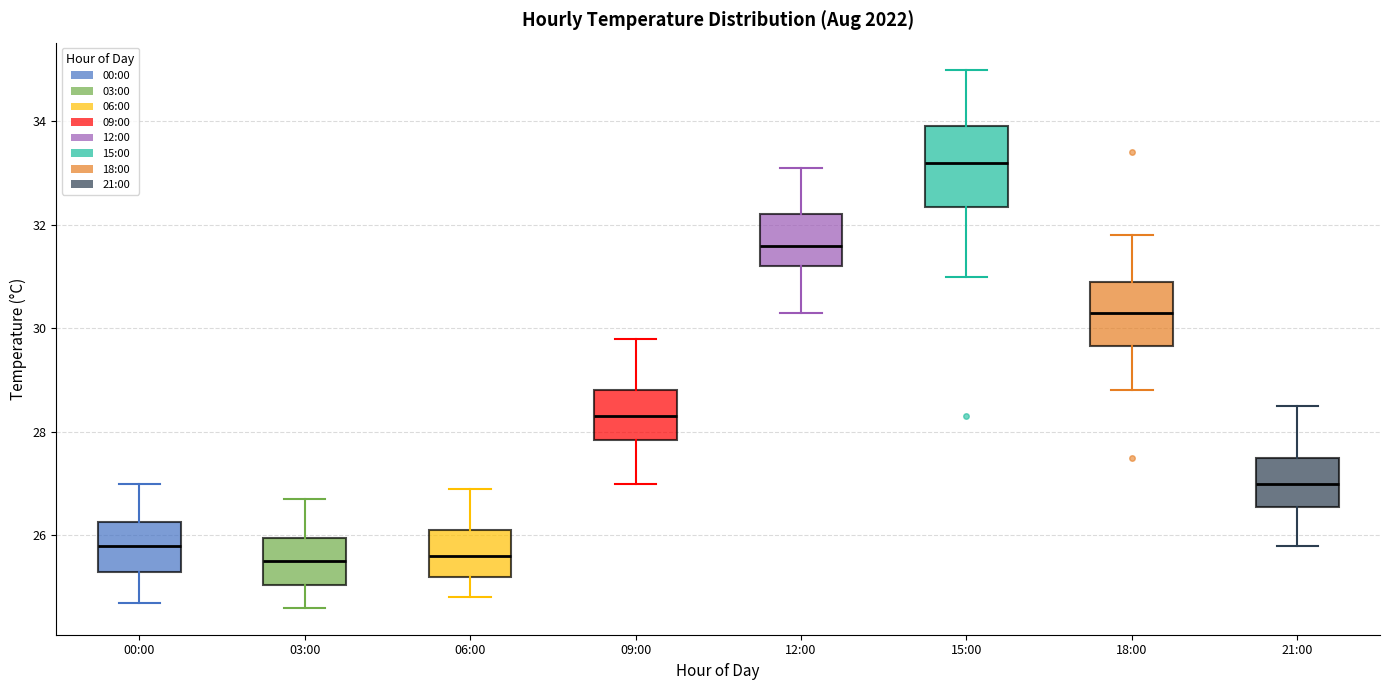

Reading left to right, transcribe this box plot: for each box, give where its median line is, the range the box spans, and where its two whiskers end, as read against the y-axis. The values are not printed on the chart, so give them approximately, as read against the axis.

00:00: median 25.8, box 25.4 to 26.2, whiskers 24.8 to 27.0
03:00: median 25.6, box 25.0 to 26.0, whiskers 24.6 to 26.8
06:00: median 25.6, box 25.2 to 26.2, whiskers 24.8 to 27.0
09:00: median 28.4, box 27.8 to 28.8, whiskers 27.0 to 29.8
12:00: median 31.6, box 31.2 to 32.2, whiskers 30.4 to 33.2
15:00: median 33.2, box 32.4 to 34.0, whiskers 31.0 to 35.0
18:00: median 30.4, box 29.6 to 31.0, whiskers 28.8 to 31.8
21:00: median 27.0, box 26.6 to 27.6, whiskers 25.8 to 28.6